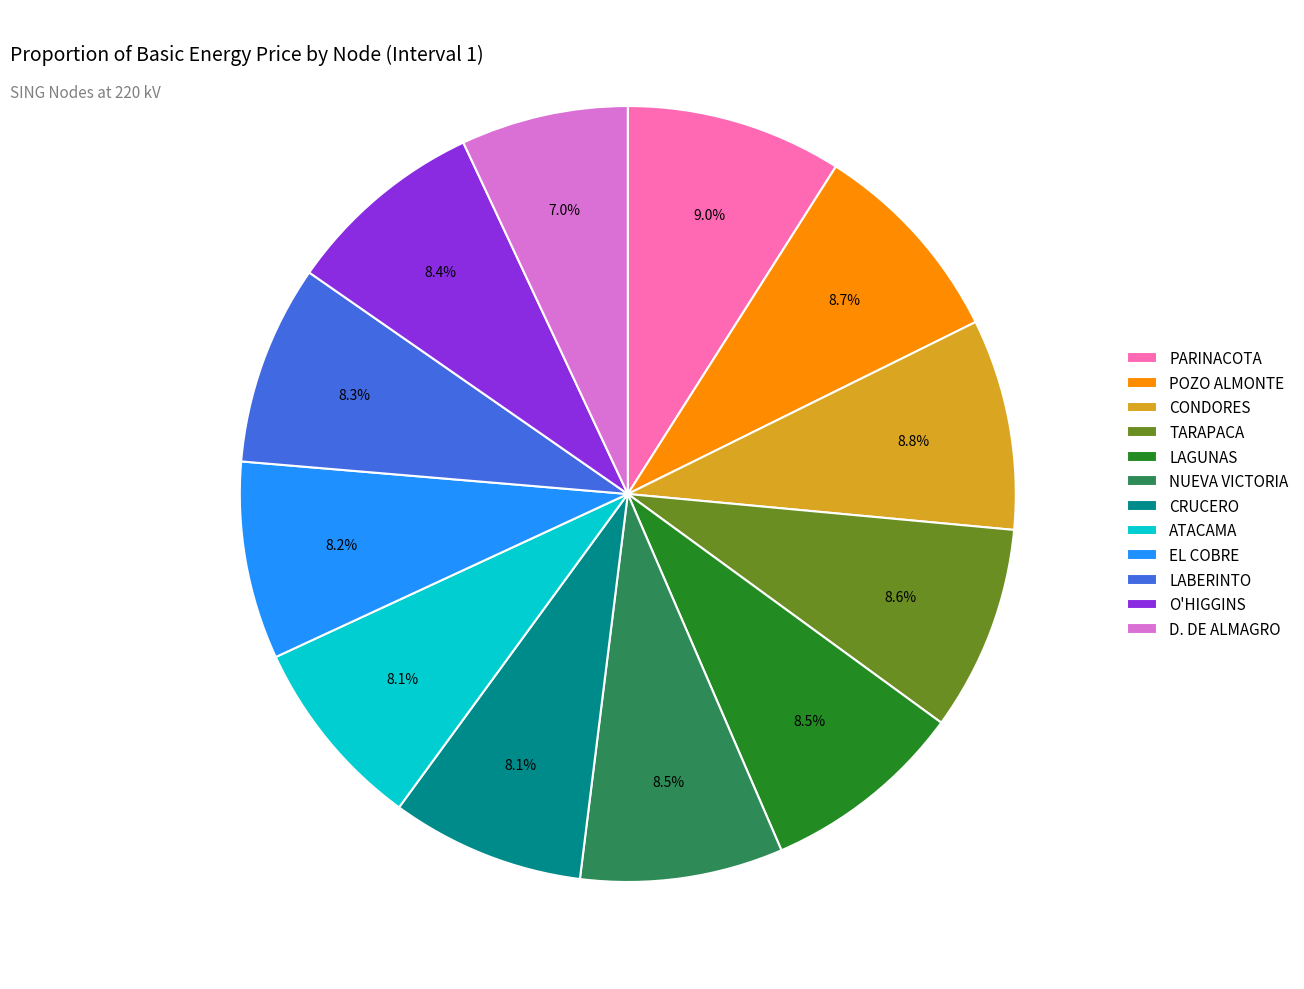

To the nearest percent, what portion does POZO ALMONTE represent?

9%